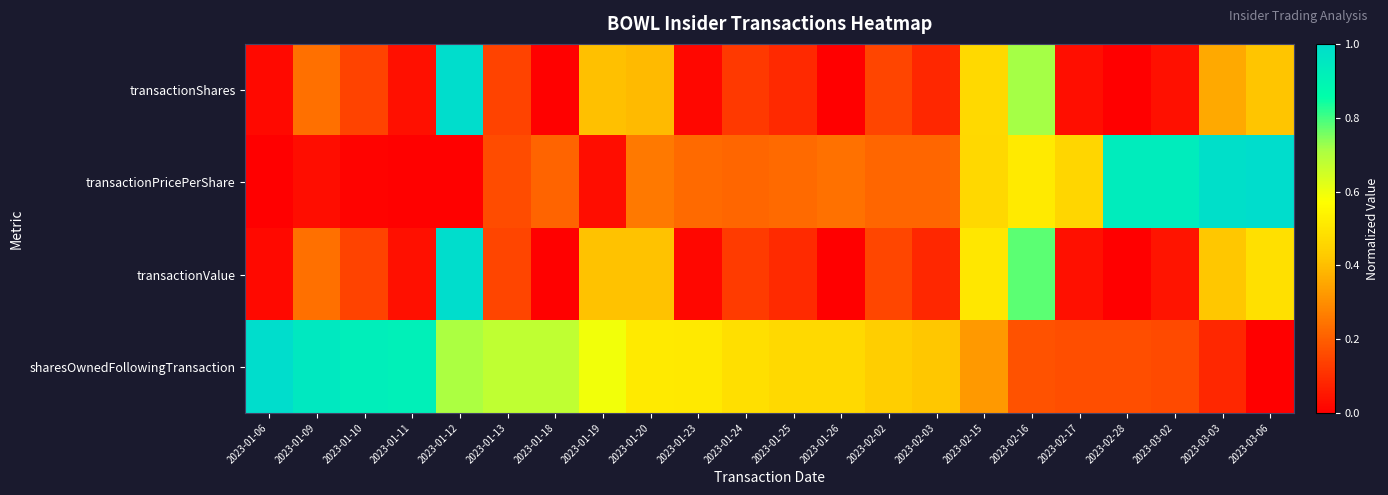

Count the number of data series in this chart.

4